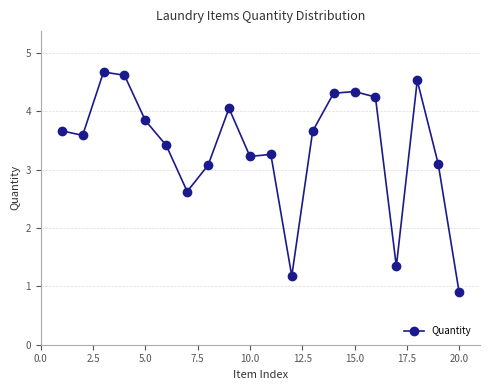

What is the maximum value shown in the chart?

4.7